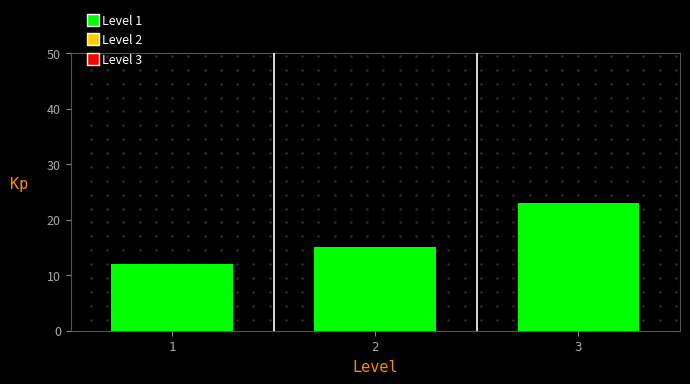

Reading left to right, list all the values displayed in this chart.

12	15	23